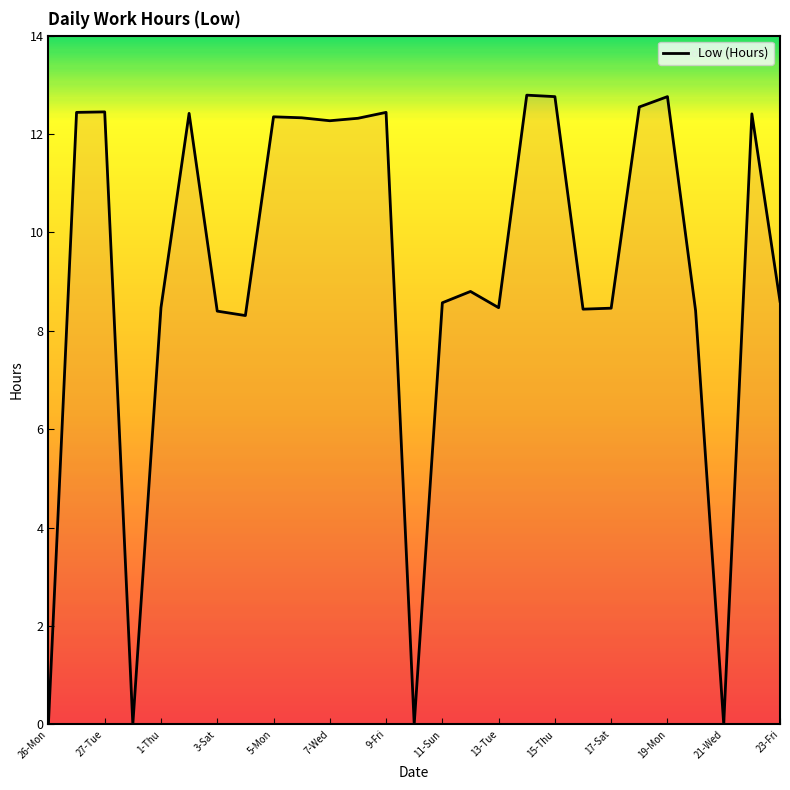

What is the greatest value displayed?

12.8